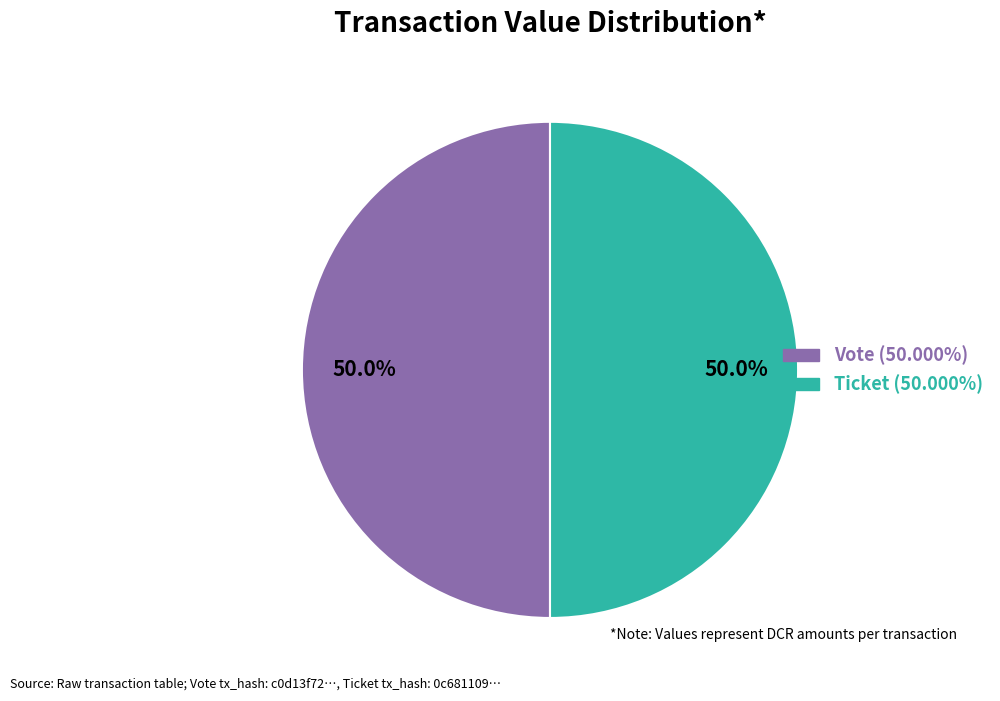

Which category has the biggest portion of the pie?

Vote (io_index=1)